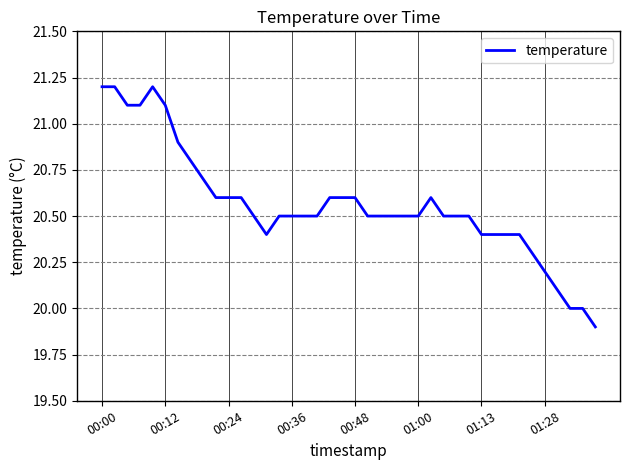

What is the difference between the maximum and minimum values?

1.3